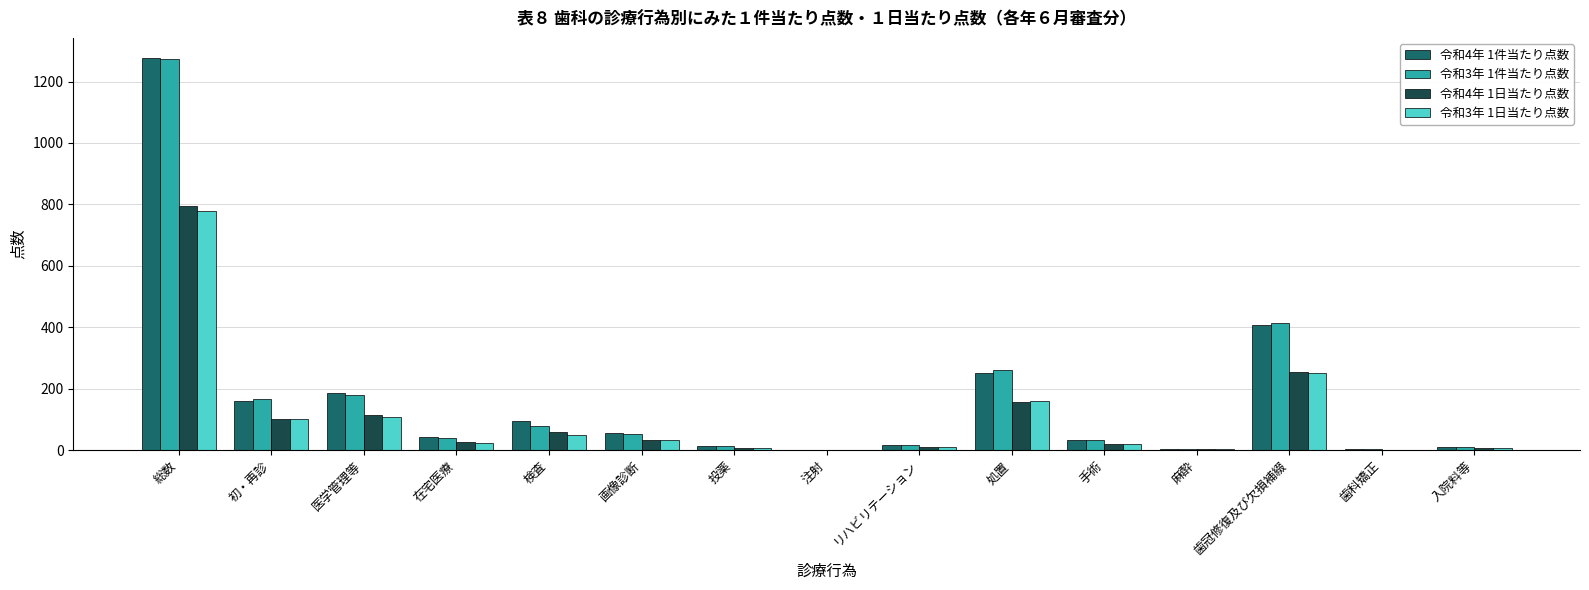

Is it true that 令和4年 1日当たり点数 equals 796.3 at 総数?

True